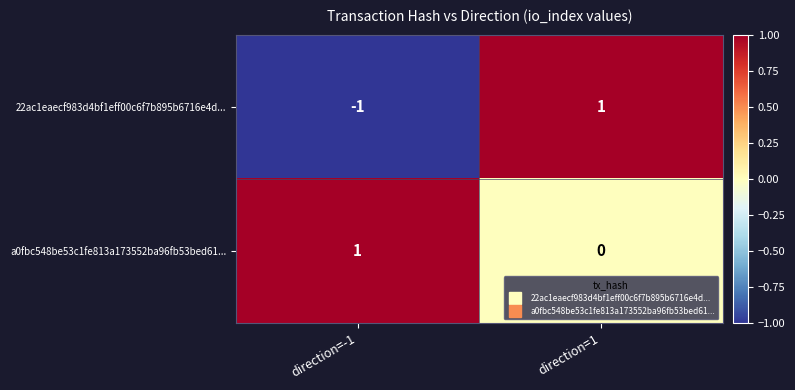

Which series has the largest total across all categories?

a0fbc548be53c1fe813a173552ba96fb53bed61...